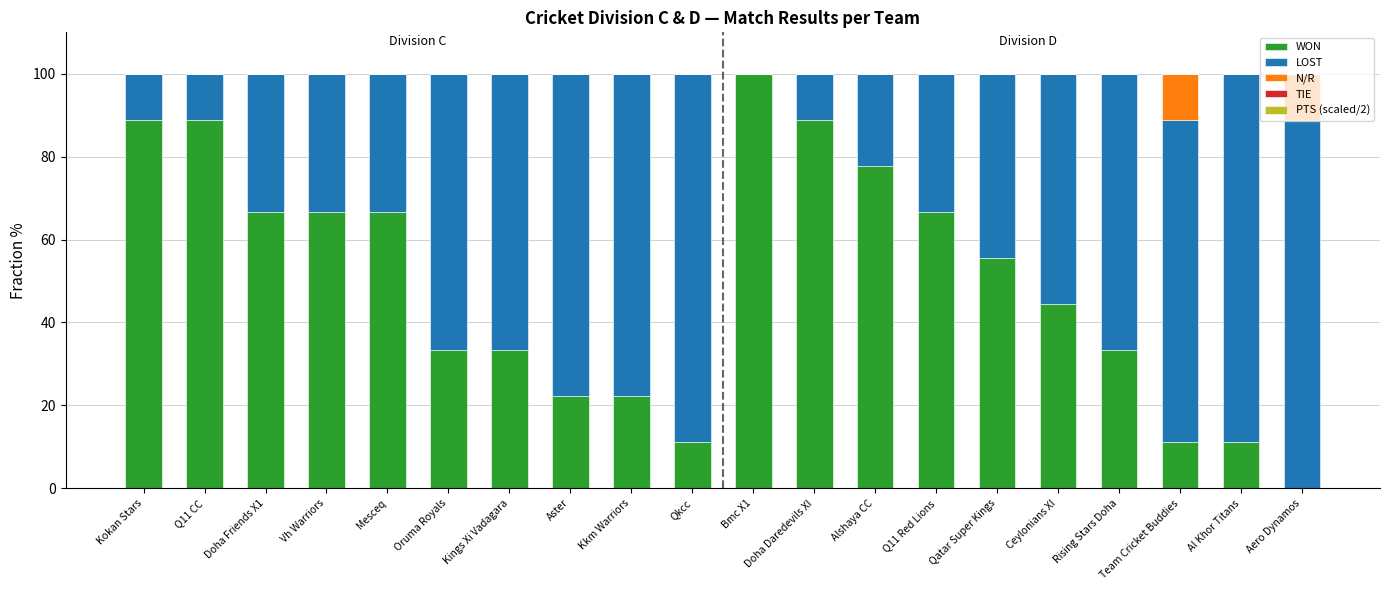

Which category has the highest value in the WON series?

Bmc X1